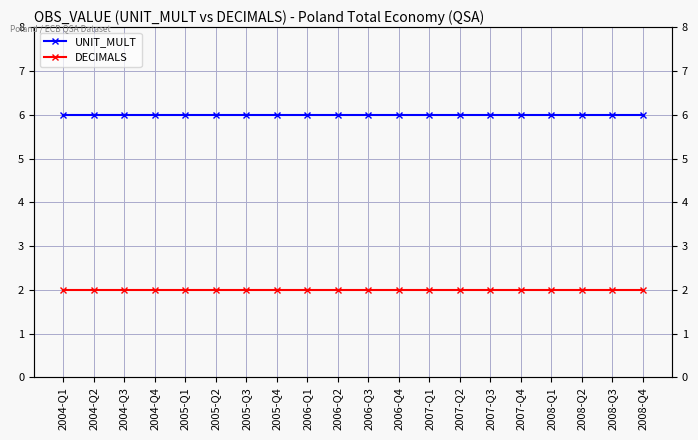

What is the label of the 10th point from the right?

2006-Q3